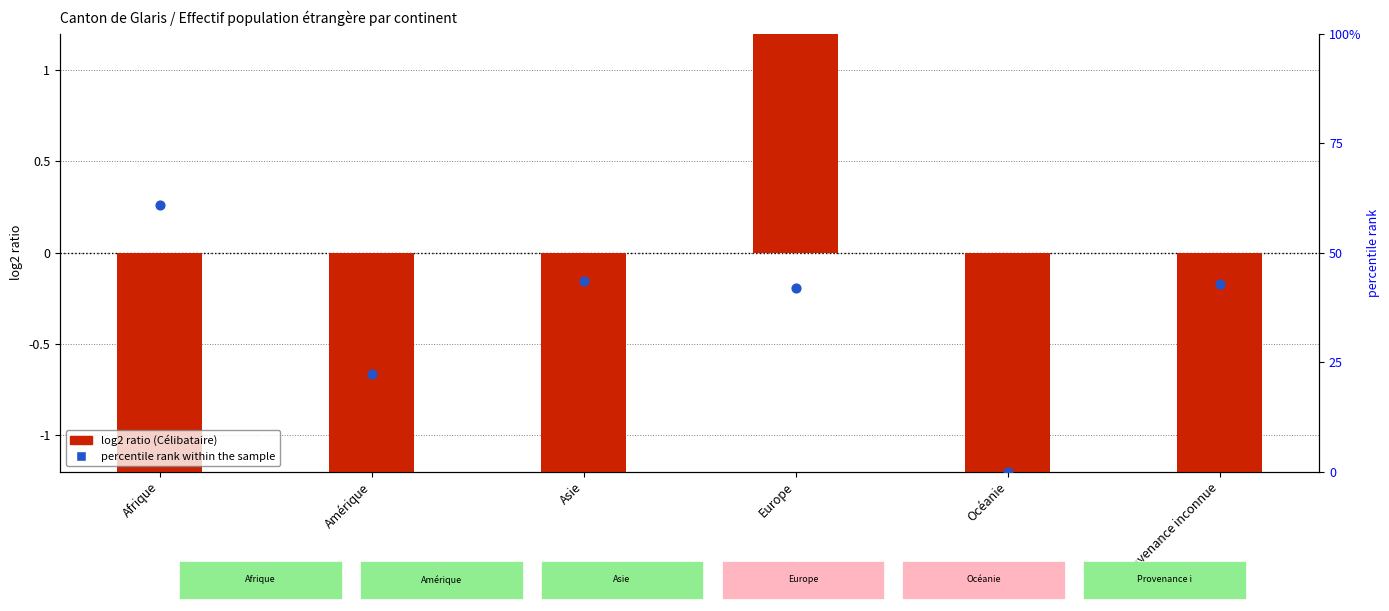

Is the value of percentile rank within the sample at Europe greater than the value of log2 ratio at Europe?

Yes